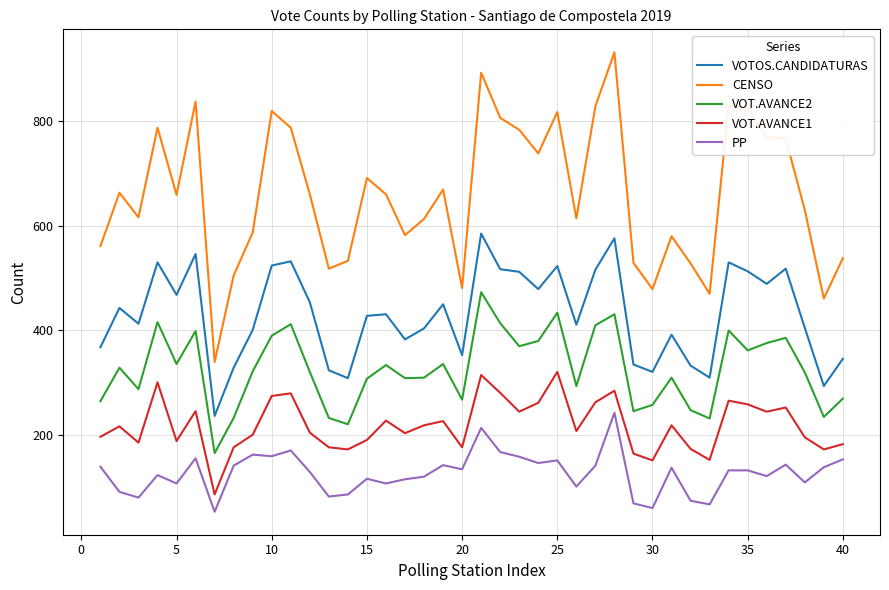

Which series has the largest range (max minus min)?

CENSO